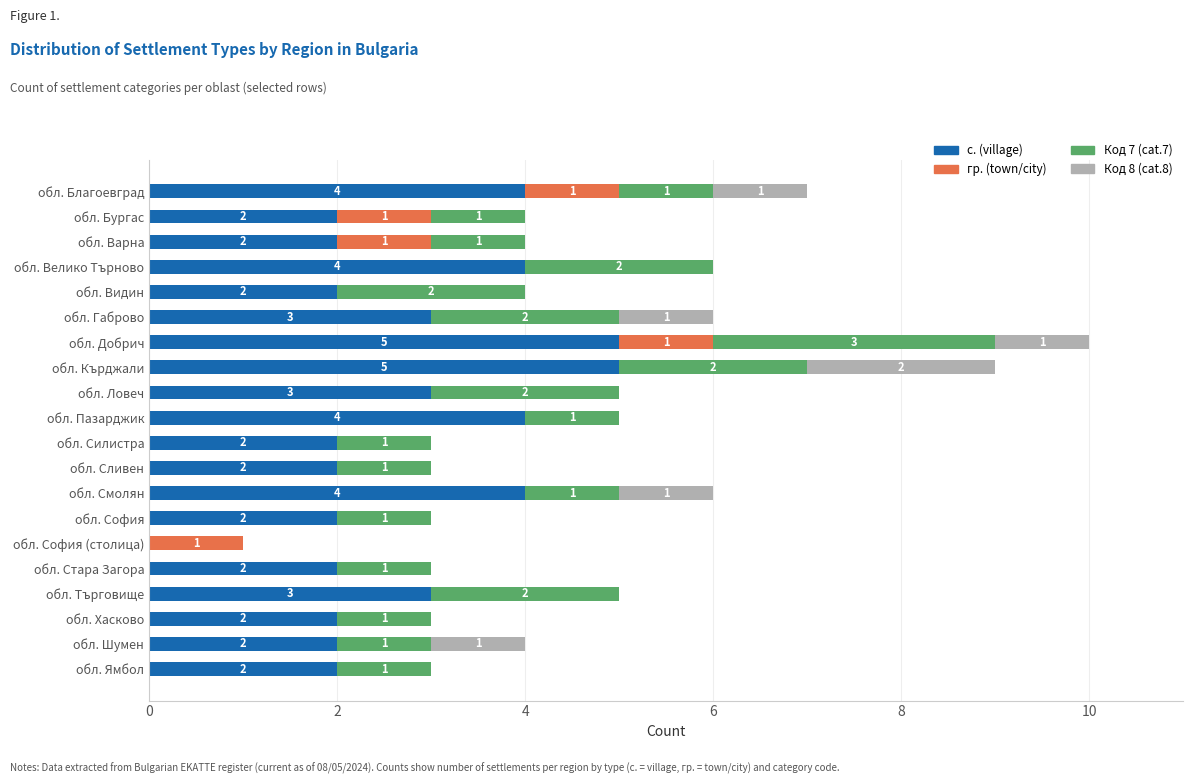

Count the number of data series in this chart.

4